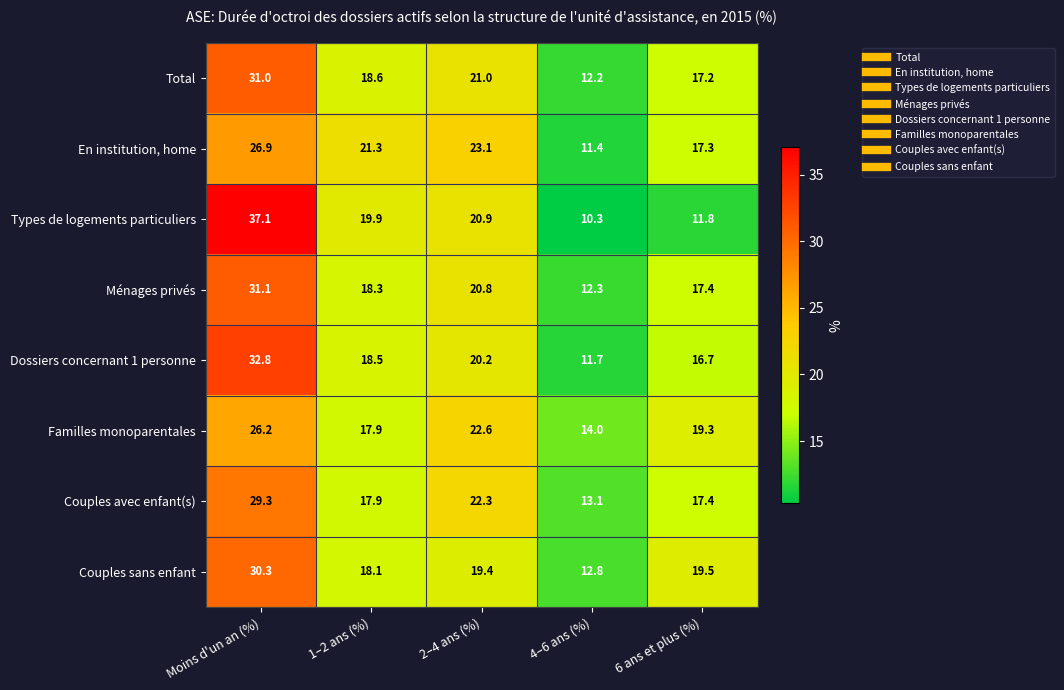

Rank the series by their maximum value, from lowest to highest.

Familles monoparentales, En institution, home, Couples avec enfant(s), Couples sans enfant, Total, Ménages privés, Dossiers concernant 1 personne, Types de logements particuliers